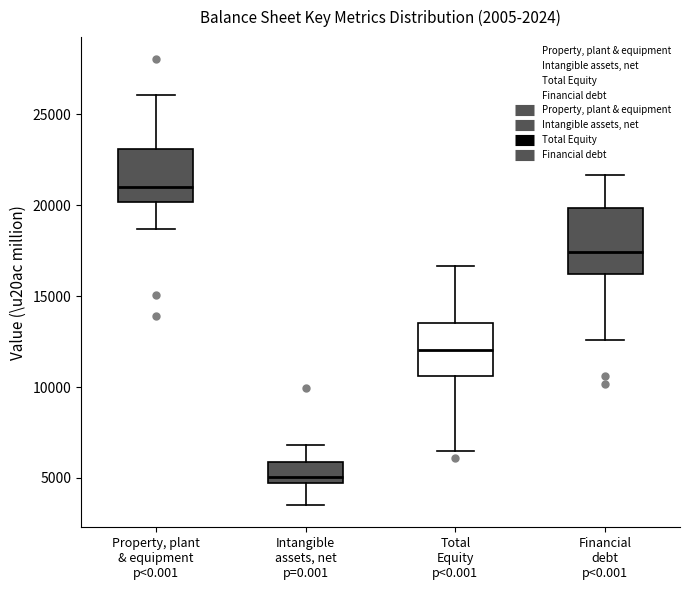

Which box is the tallest, from its lower edge to its upper edge?

Financial debt p<0.001